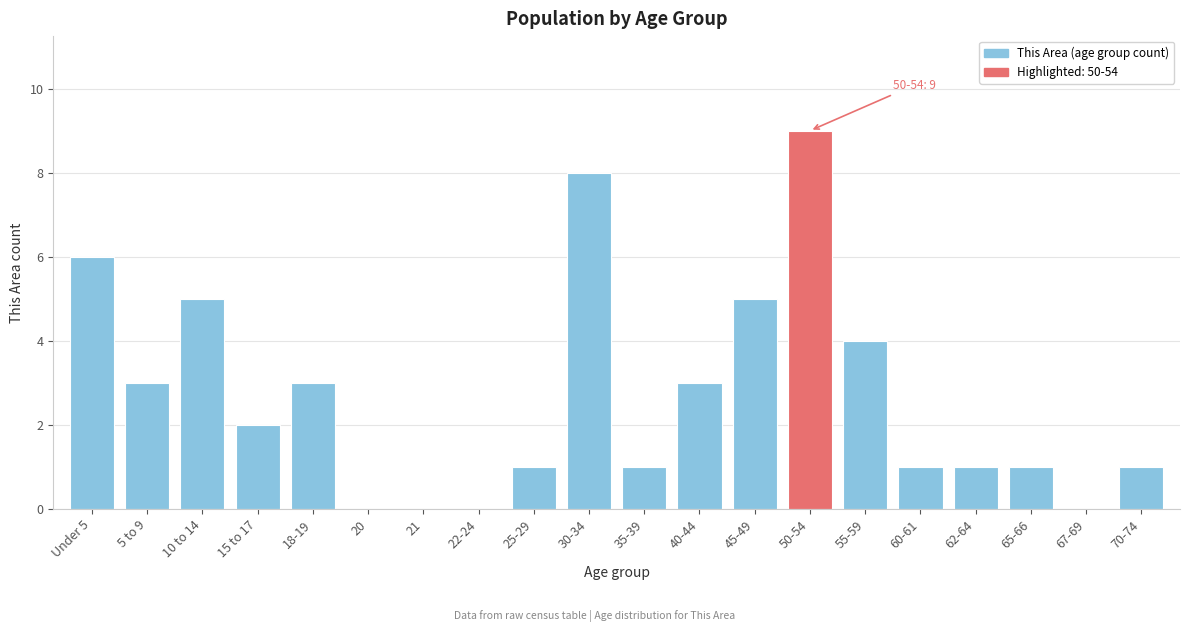

Reading right to left, transcribe all the data shown in this chart.

70-74=1	67-69=0	65-66=1	62-64=1	60-61=1	55-59=4	50-54=9	45-49=5	40-44=3	35-39=1	30-34=8	25-29=1	22-24=0	21=0	20=0	18-19=3	15 to 17=2	10 to 14=5	5 to 9=3	Under 5=6